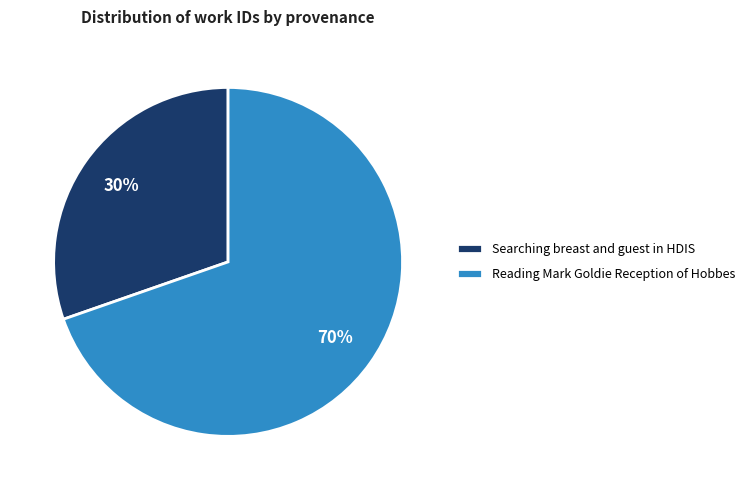

Which category has the smallest portion of the pie?

Searching breast and guest in HDIS